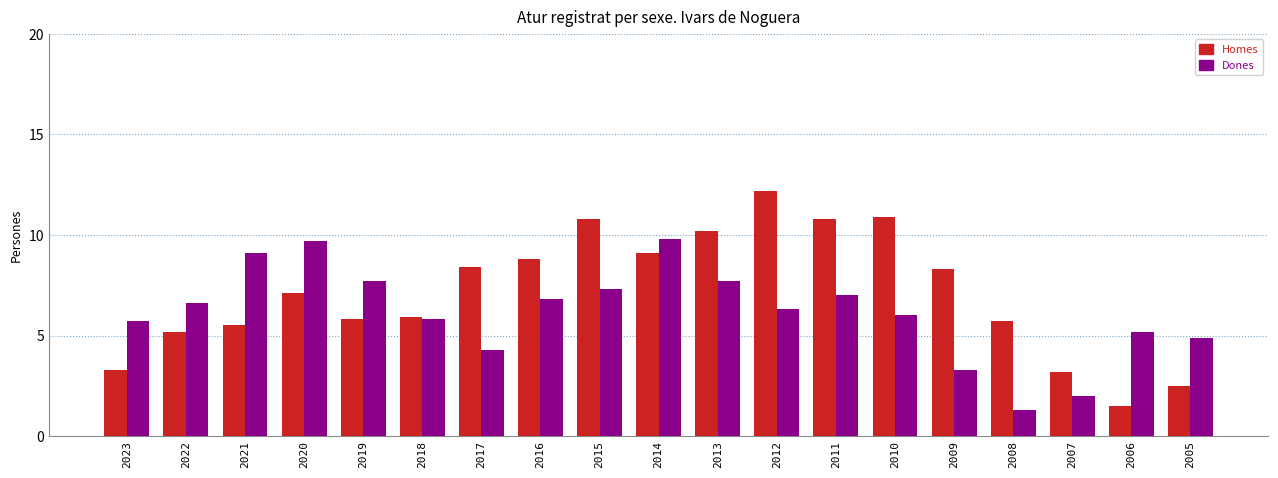

List the series in order of their overall mean, lowest first.

Dones, Homes